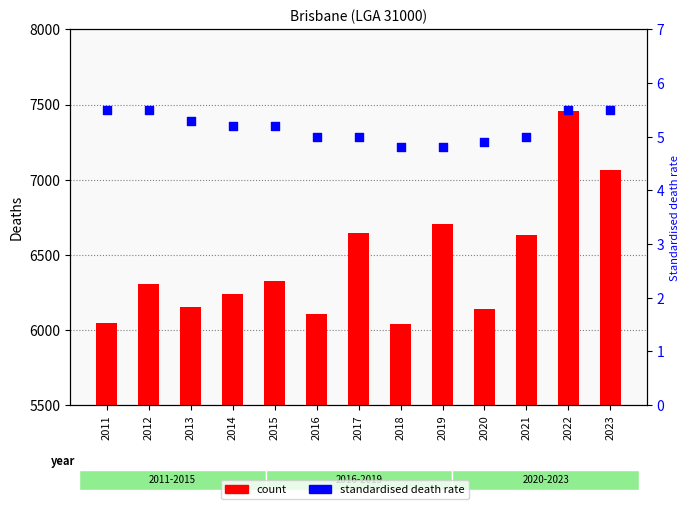

What are all the series names shown in the legend?

count, standardised death rate